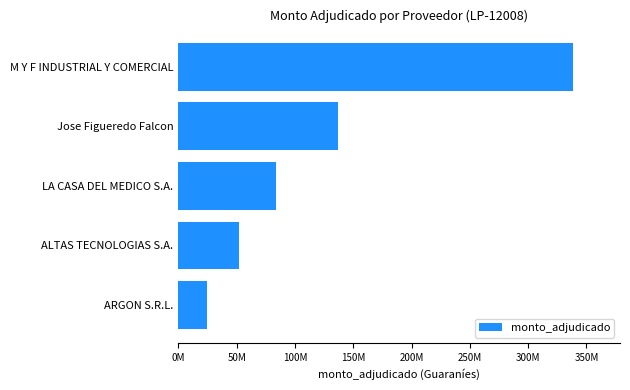

List the labels in order of value, smallest first.

ARGON S.R.L., ALTAS TECNOLOGIAS S.A., LA CASA DEL MEDICO S.A., Jose Figueredo Falcon, M Y F INDUSTRIAL Y COMERCIAL